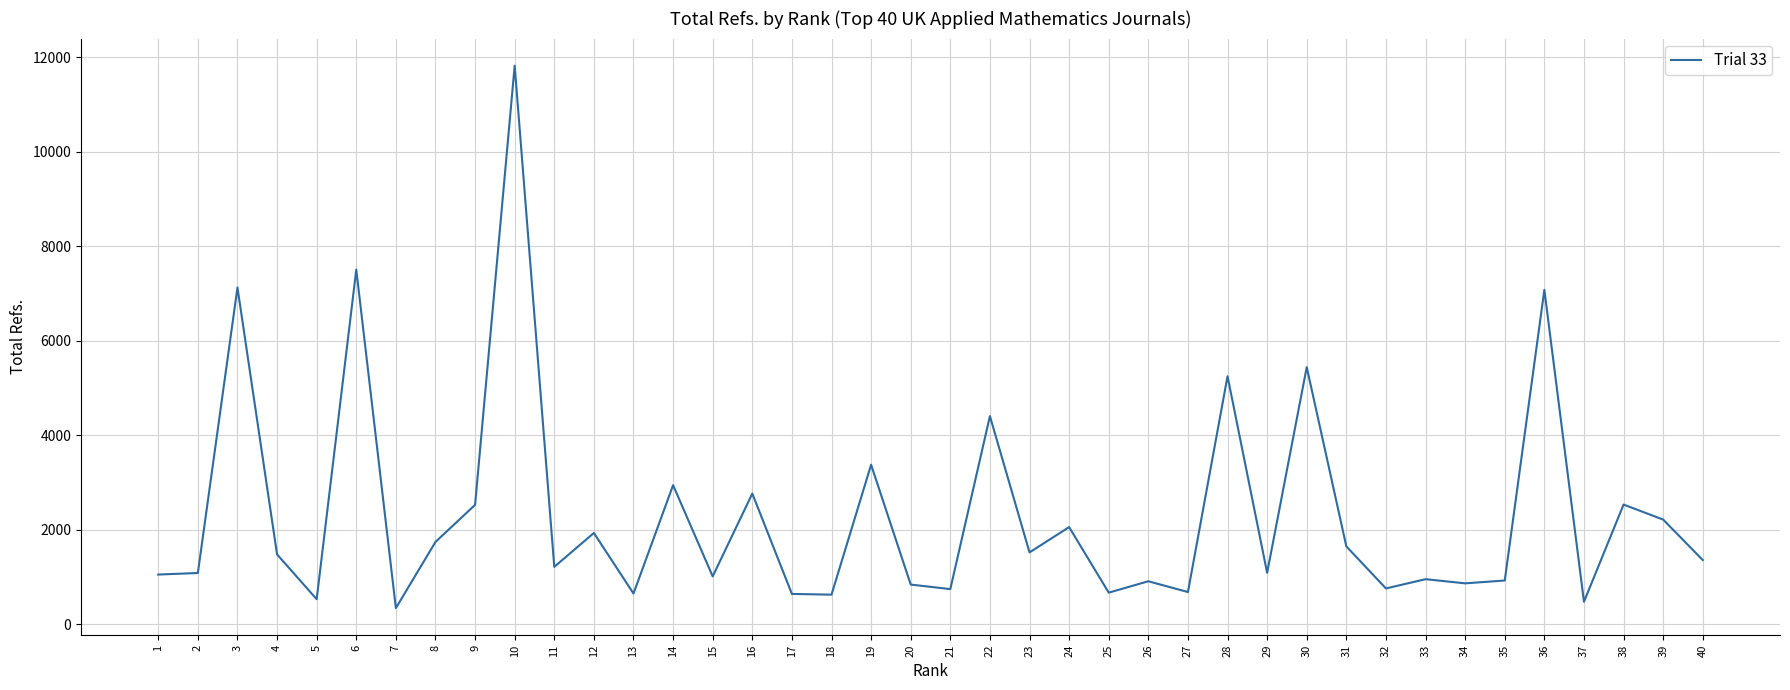

What is the sum of the values at 30 and 29?

6521